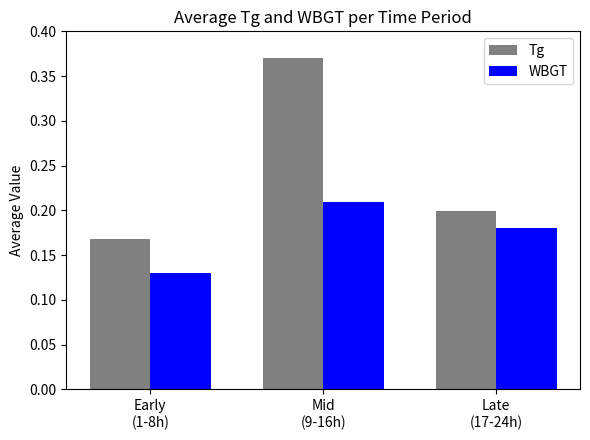

True or false: Tg has a value of 0.3 at Late
(17-24h).

False